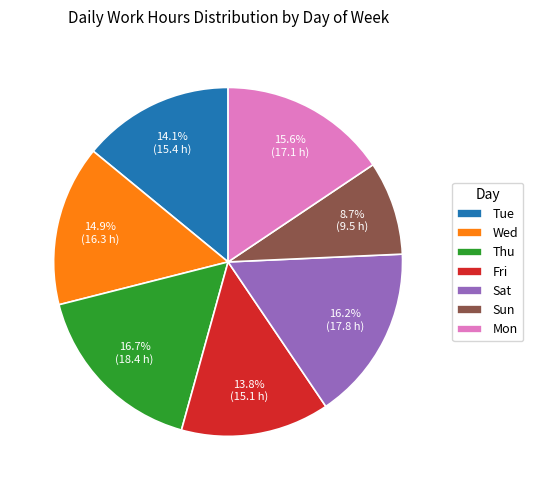

Count the number of slices in the pie.

7